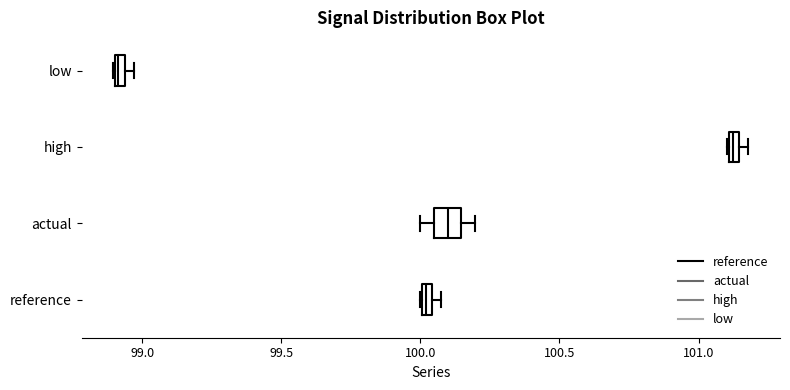

Which box is the widest, from its left edge to its right edge?

actual